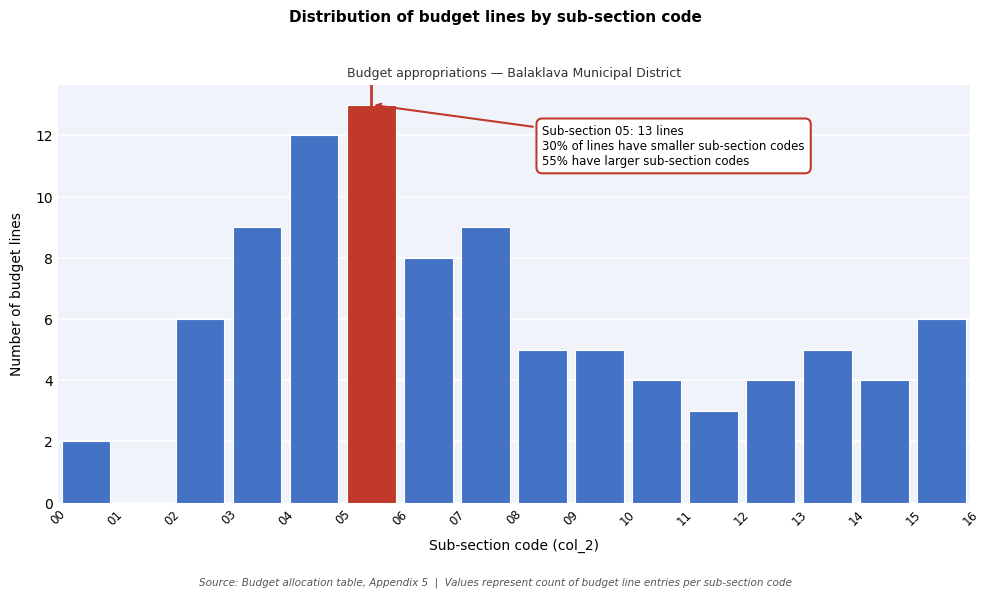

Which range on the x-axis has the tallest bar?

05 to 06